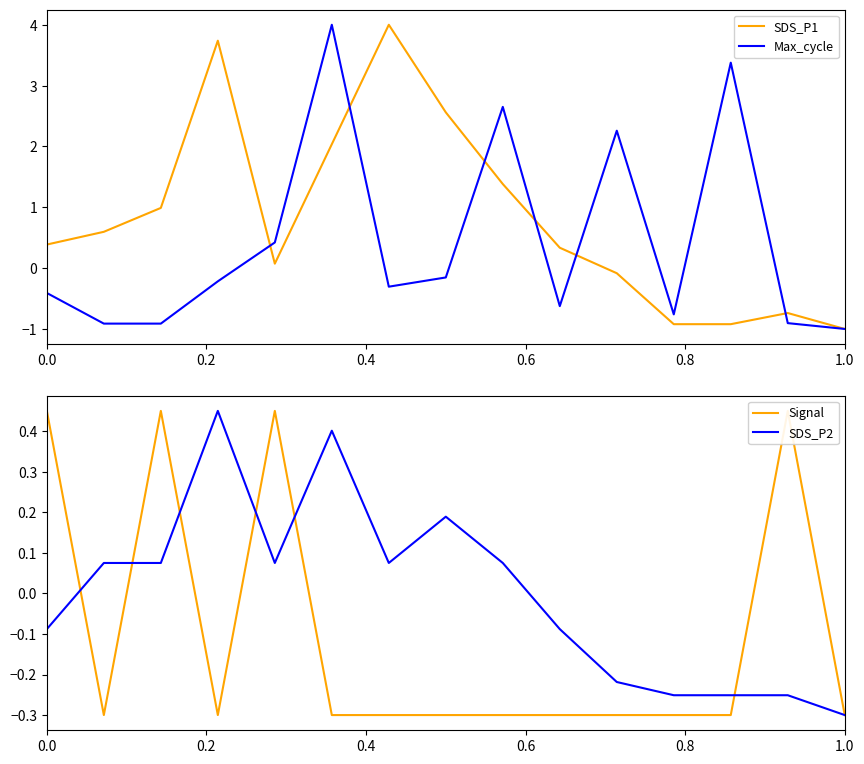

What is the lowest value of the SDS_P1 series?

-1.0